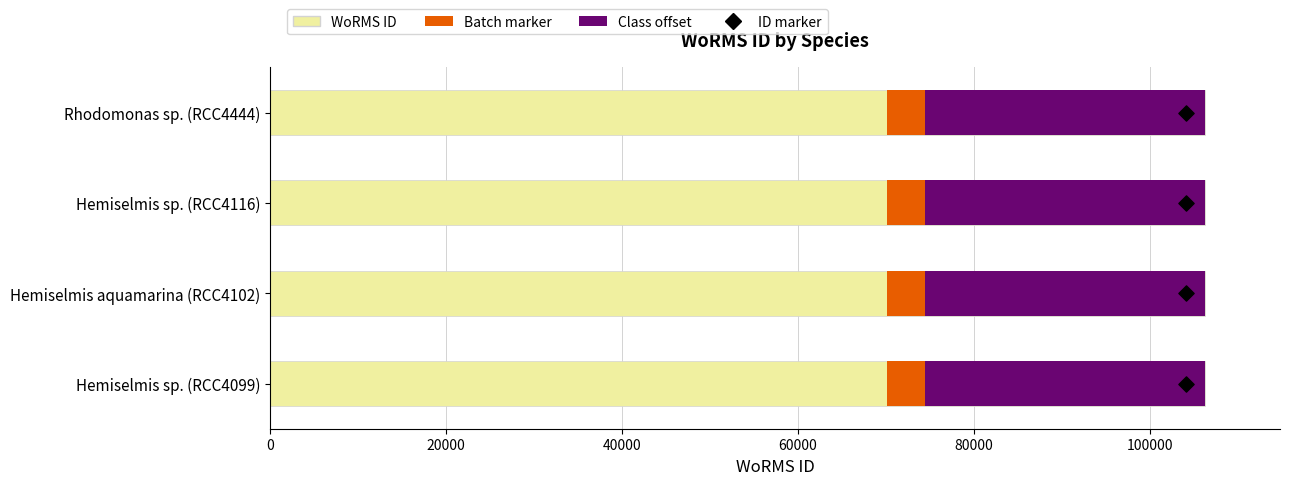

Is the value of Class offset at 40000 greater than the value of ID marker at 60000?

Yes